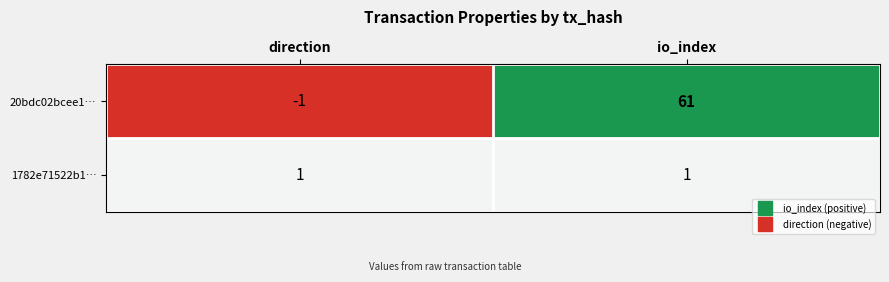

What is the sum of all 20bdc02bcee1… values?

60